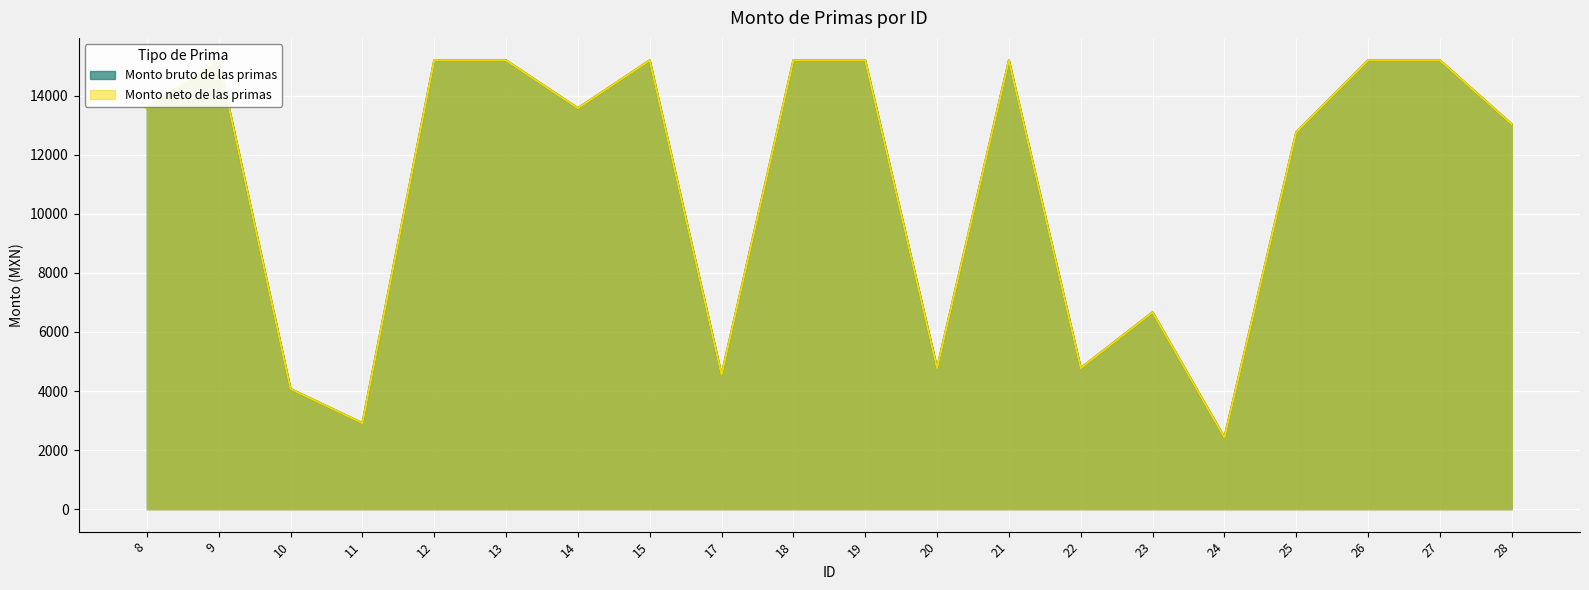

Where is Monto neto de las primas nearest to the value 8812?

23